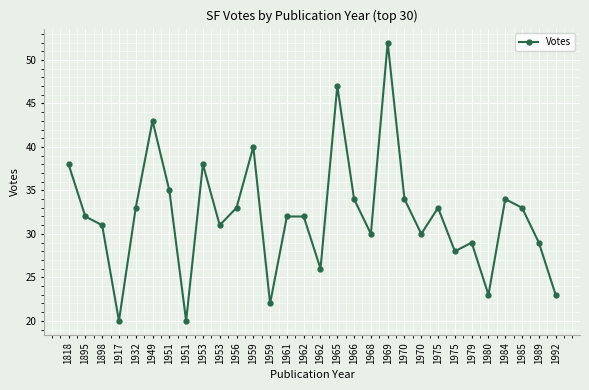

The chart shows a value of 8 at 1961. True or false?

False